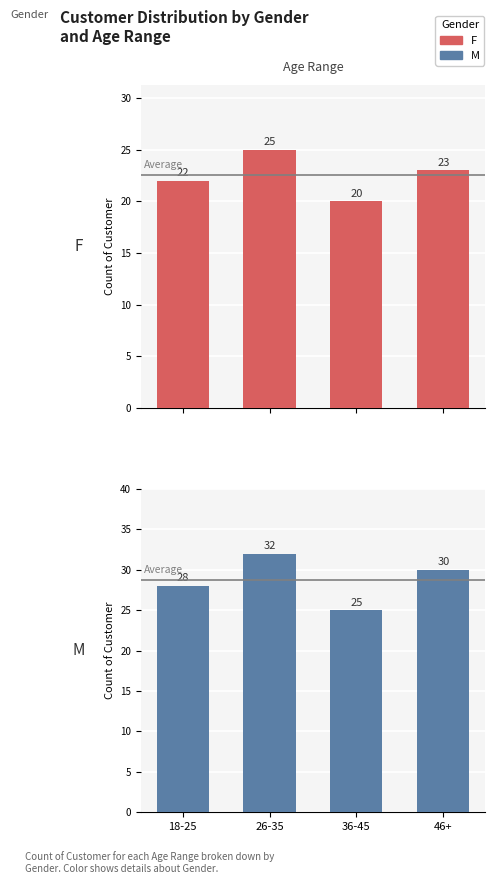

What is the difference between the maximum and second lowest values in the მამრობითი series?

4